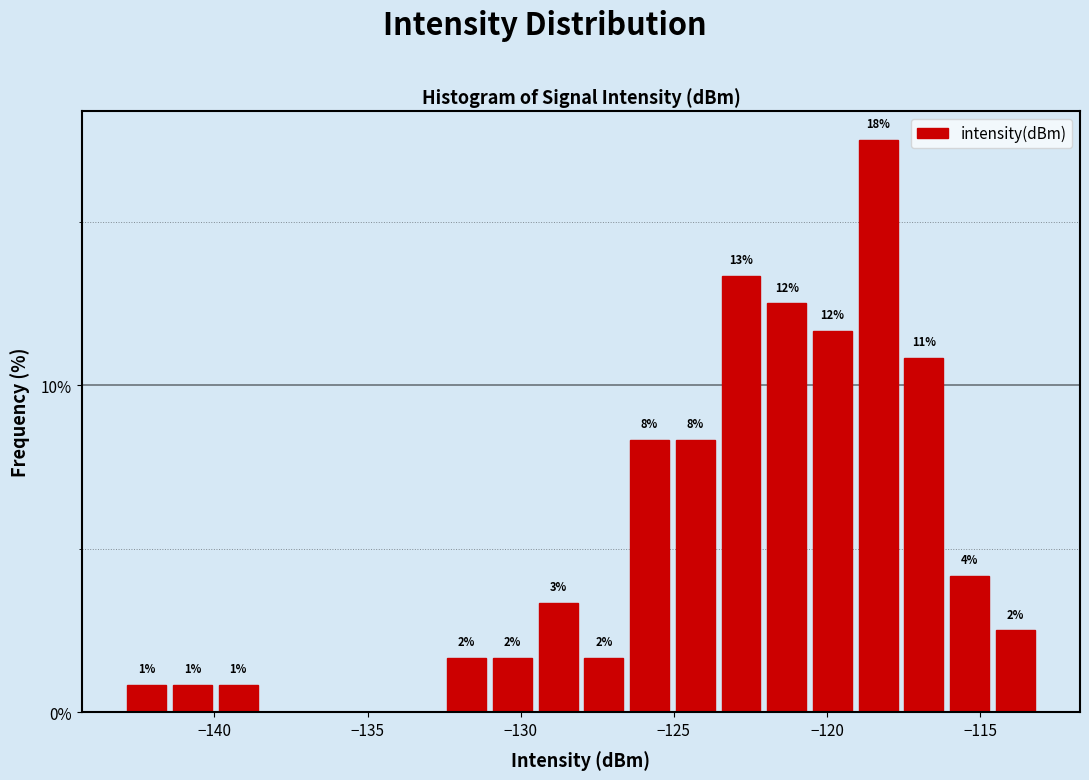

Read against the x-axis, roughly where is the centre of the tallest bar?

-118.5